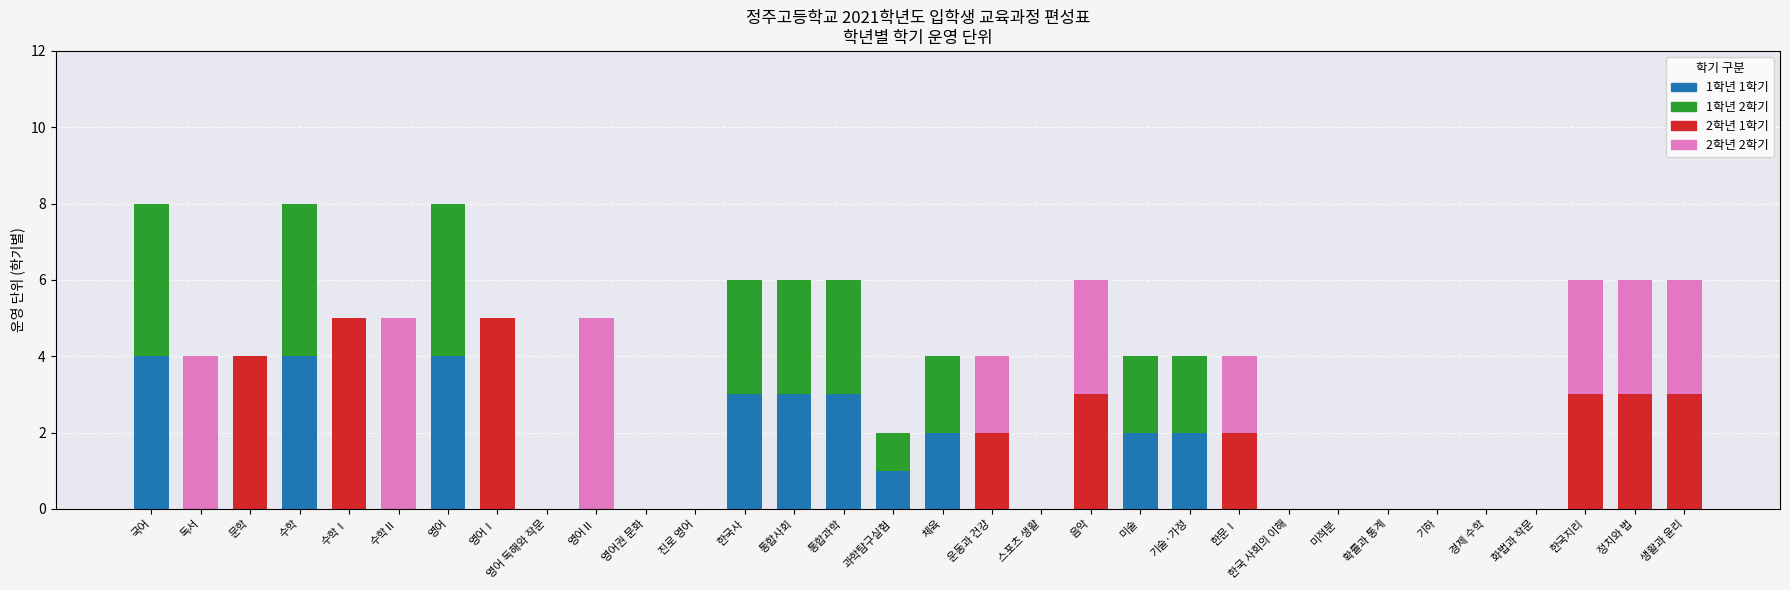

True or false: 1학년 1학기 has a value of 2 at 미적분.

False